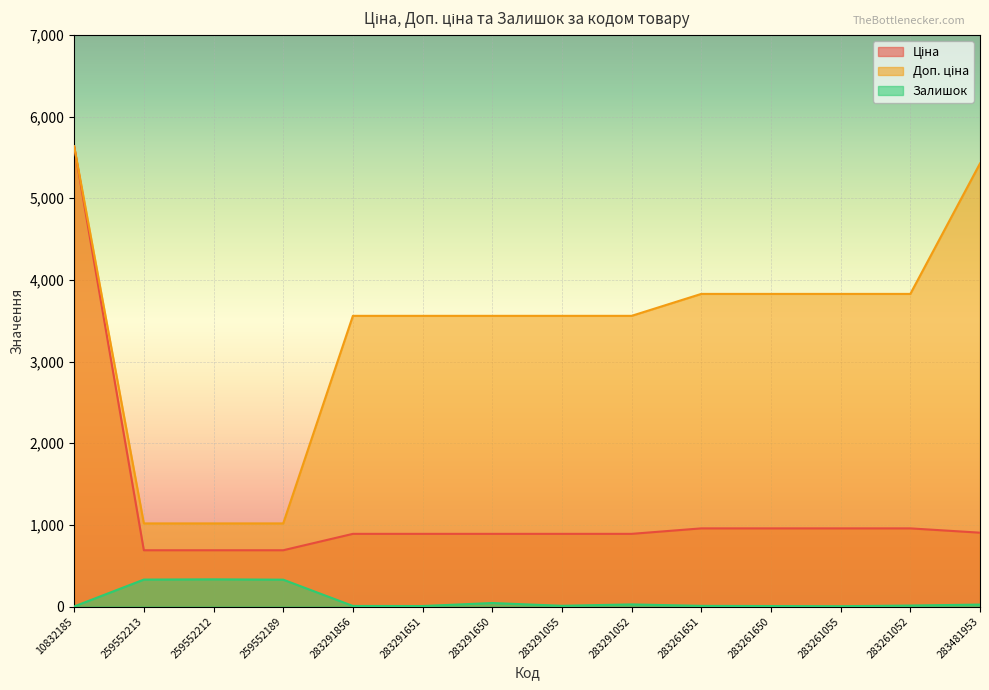

Where is the first local minimum for Залишок?

283291651